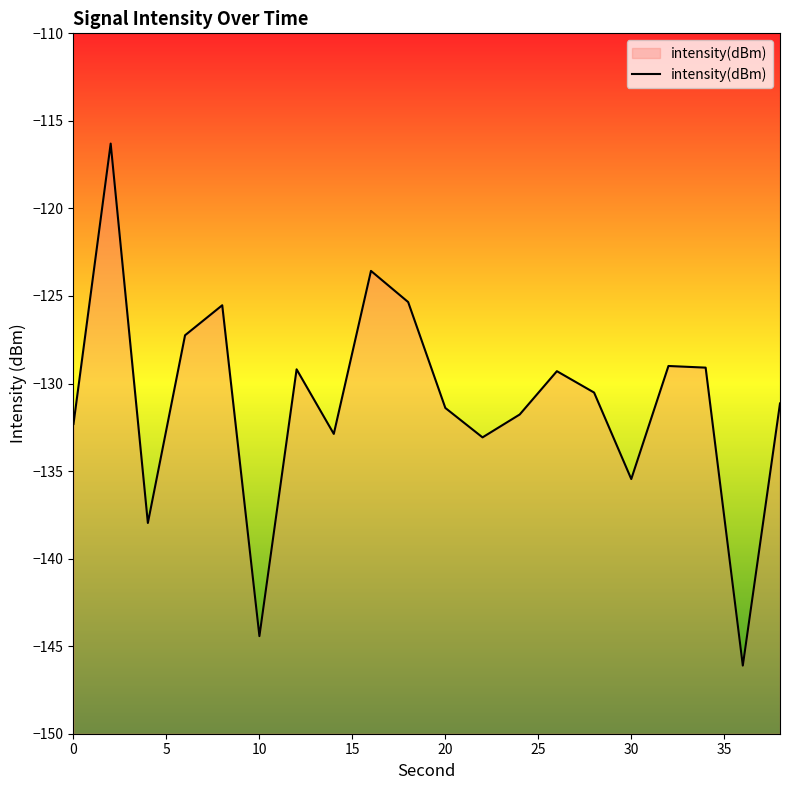

Which category has the lowest value across all series?

36